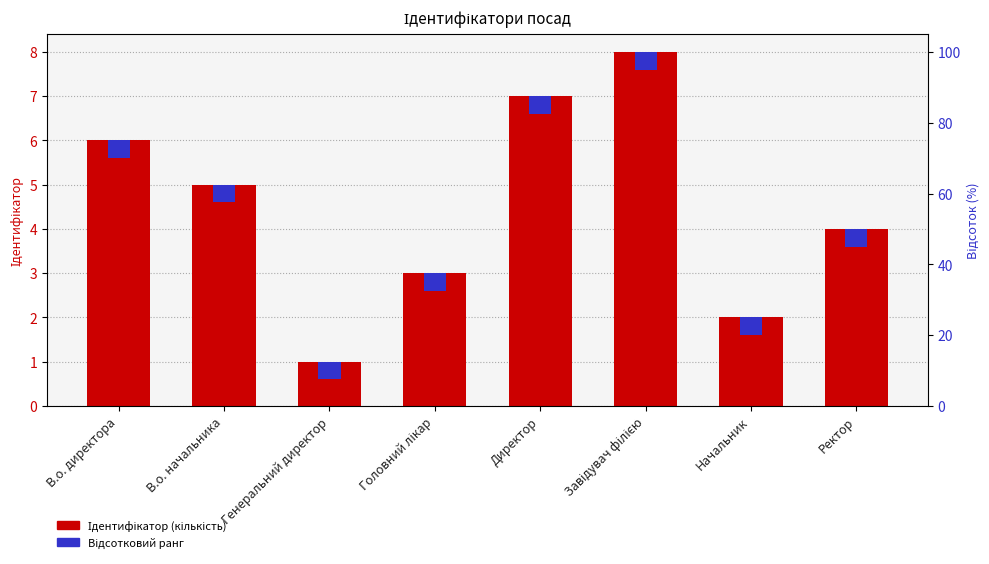

What is the total value across all series at Головний лікар?

3.4